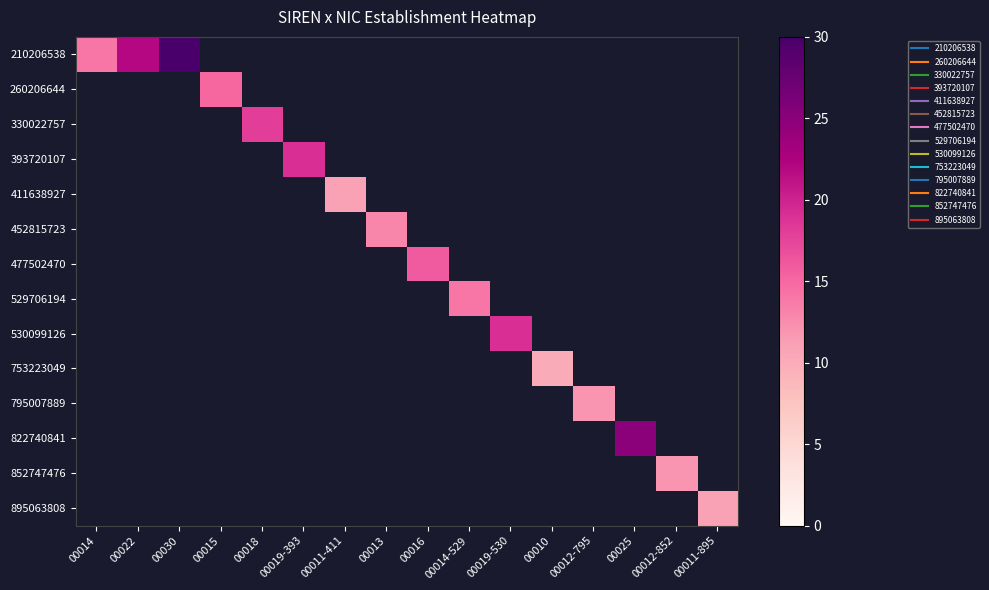

Is the value of 895063808 at 00015 greater than the value of 393720107 at 00010?

No